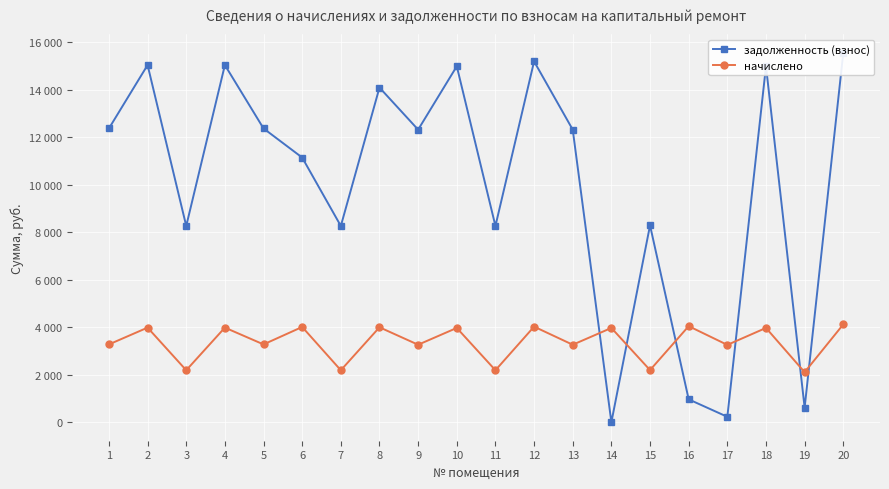

At which category does начислено reach its first local peak?

2